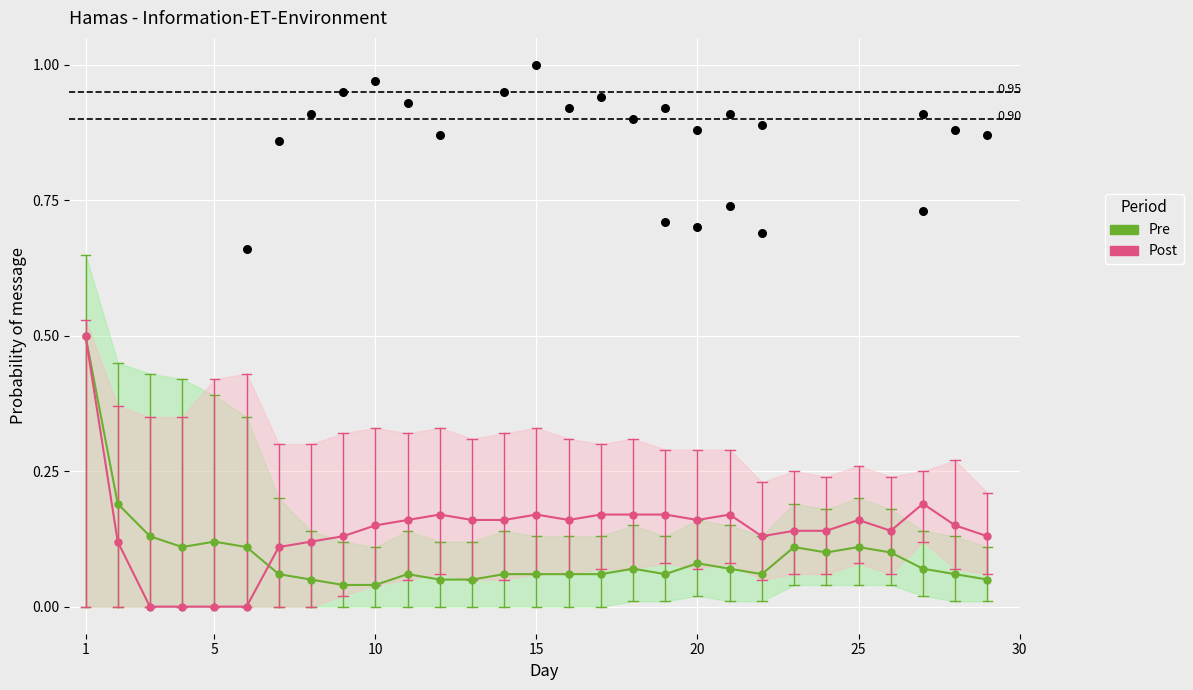

Which series has the largest total across all categories?

Post